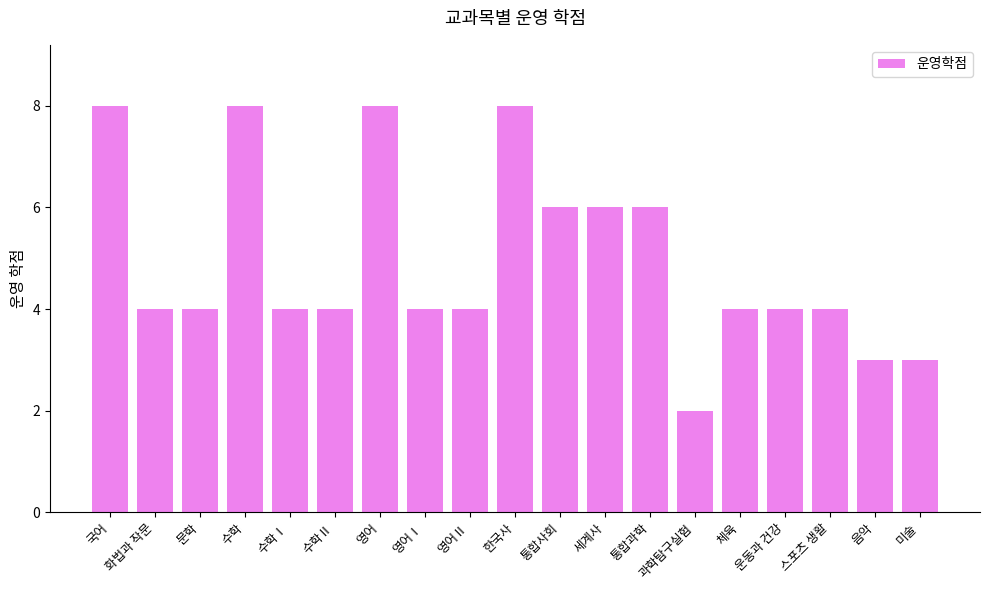

Does the chart contain any negative values?

No